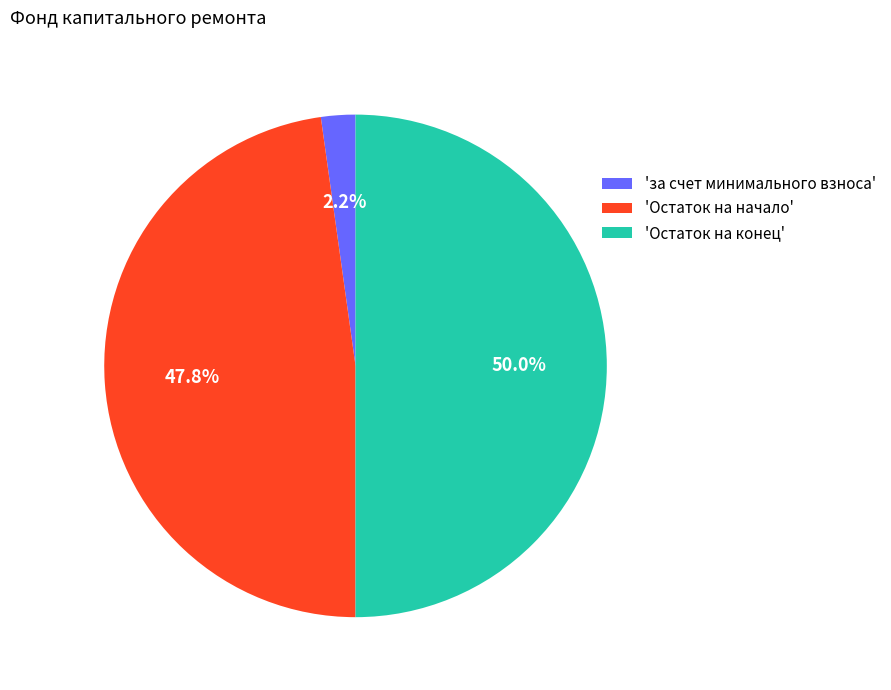

What is the ratio of the value at 'Остаток на конец' to the value at 'Остаток на начало'?

1.0